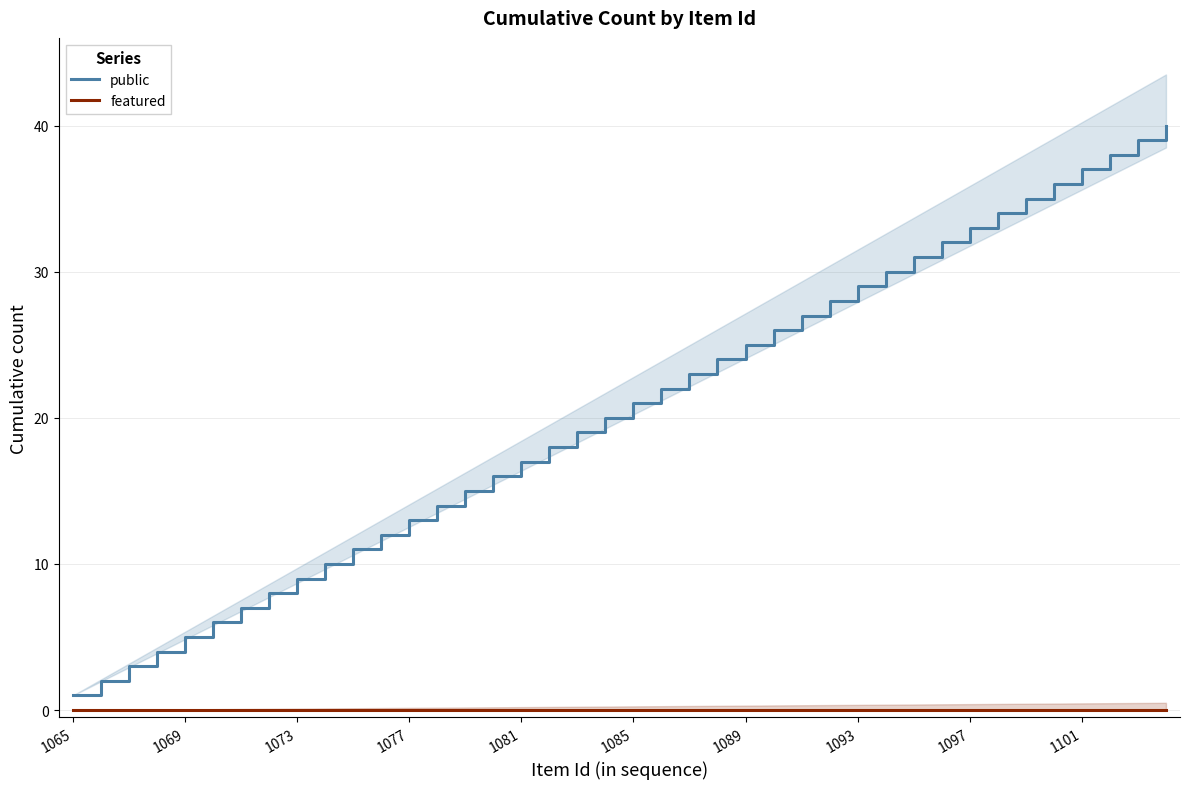

Which category has the lowest value in the public series?

1065